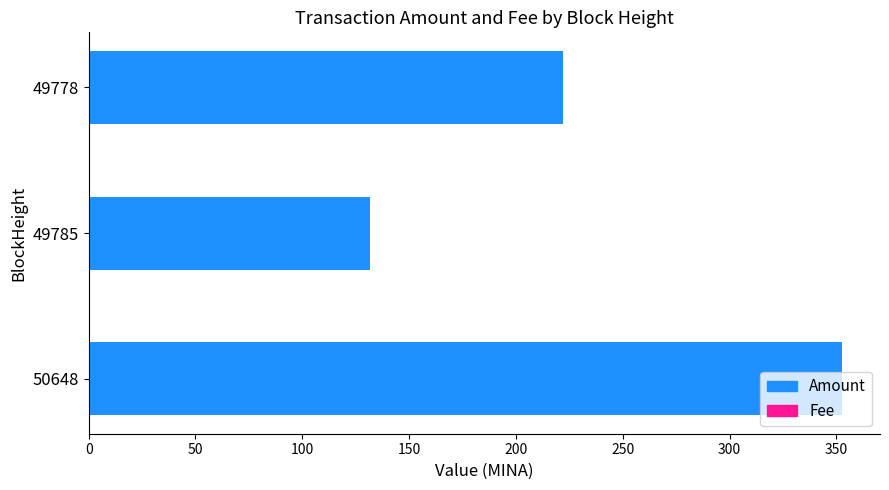

At which label does Amount reach its peak?

50648